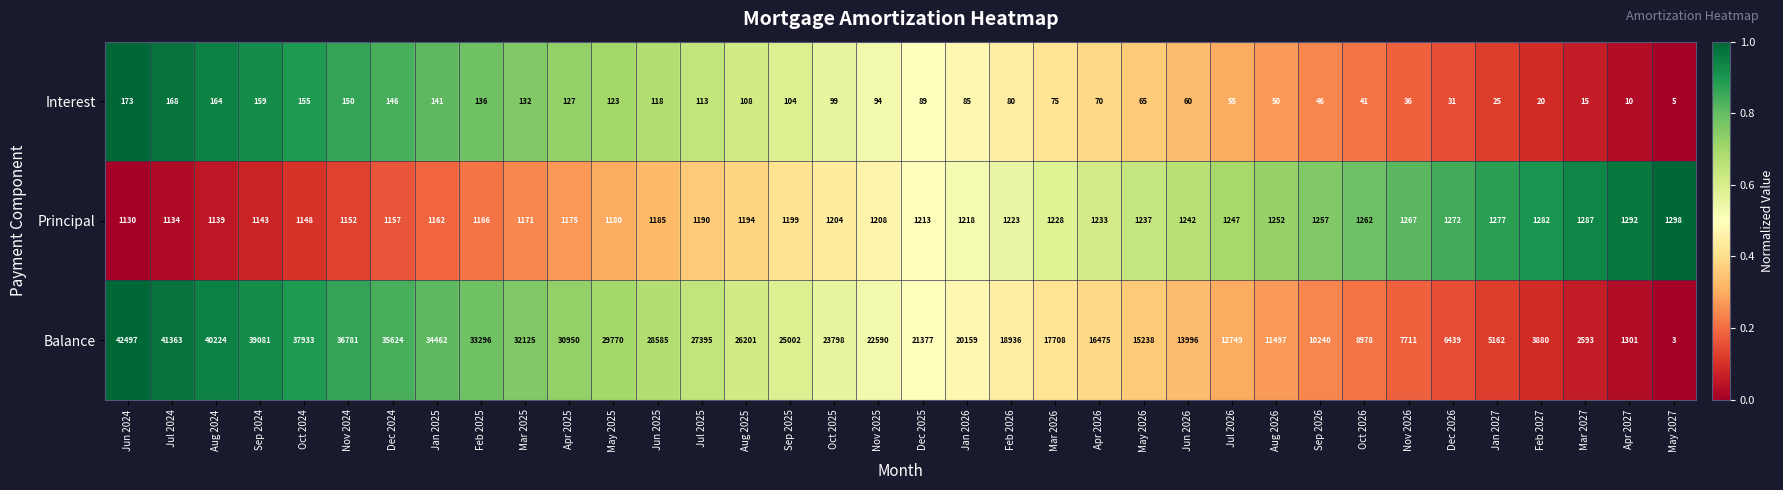

Is it true that Balance equals 29273 at Jan 2026?

False